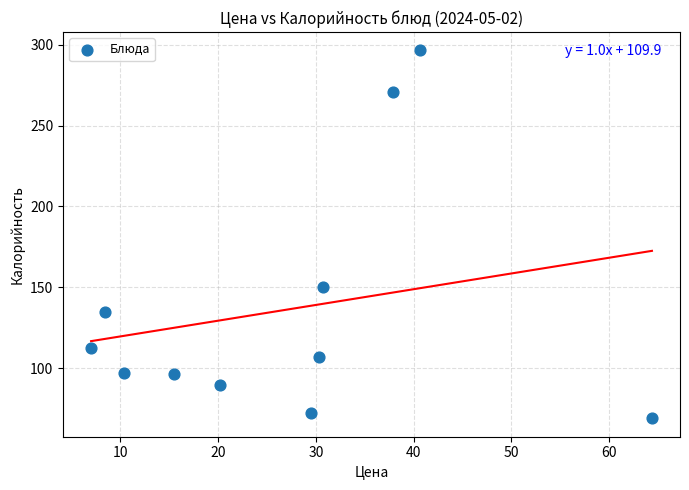

What Y value in the scatter plot is closest to 182?

150.4